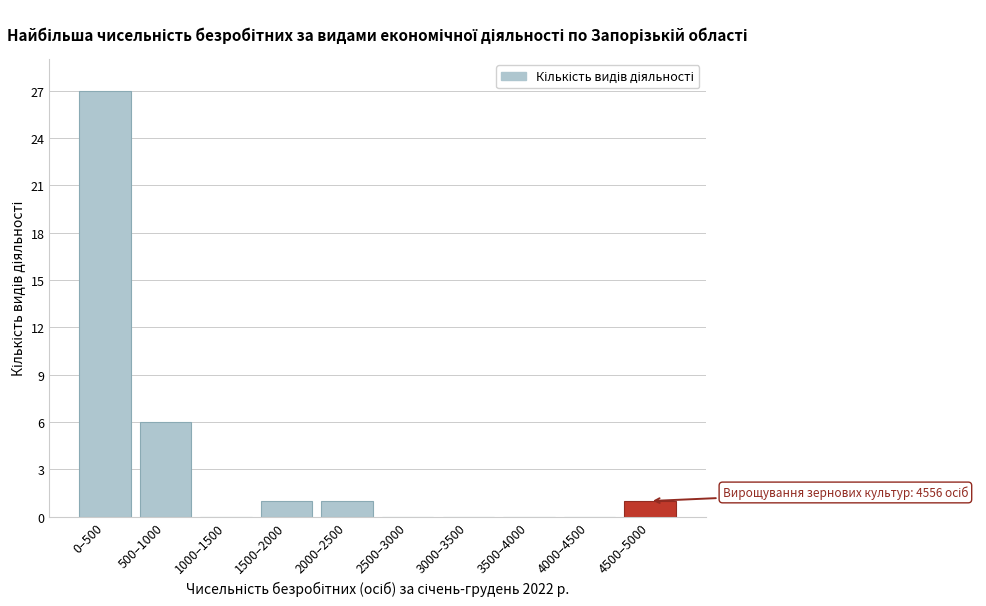

What is the maximum value shown in the chart?

27